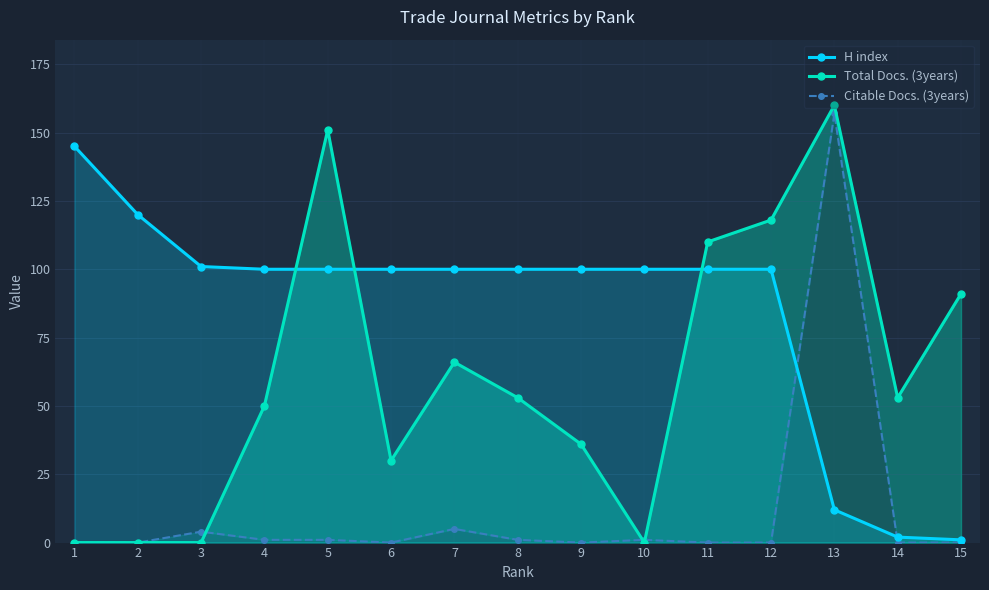

Reading left to right, what are all the values shown in this chart?

H index: 1=145	2=120	3=101	4=100	5=100	6=100	7=100	8=100	9=100	10=100	11=100	12=100	13=12	14=2	15=1
Total Docs. (3years): 1=0	2=0	3=0	4=50	5=151	6=30	7=66	8=53	9=36	10=0	11=110	12=118	13=160	14=53	15=91
Citable Docs. (3years): 1=0	2=0	3=4	4=1	5=1	6=0	7=5	8=1	9=0	10=1	11=0	12=0	13=157	14=0	15=0